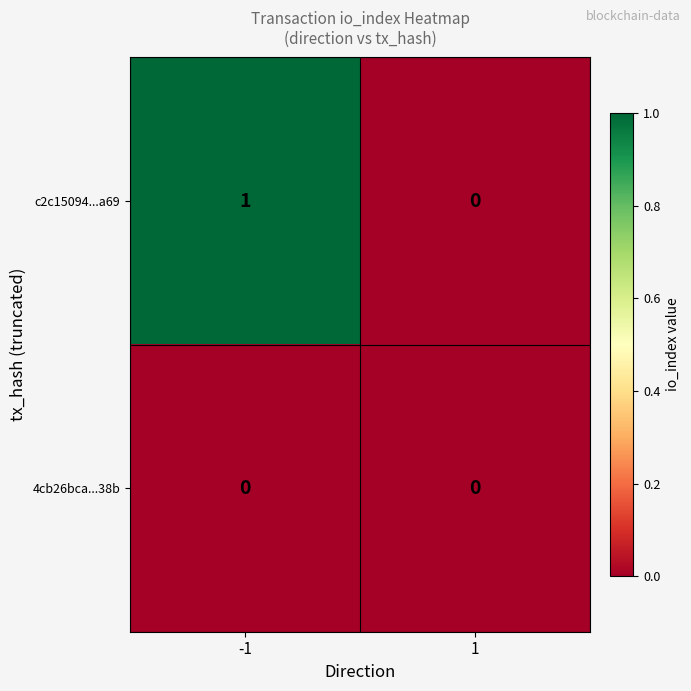

Which series has the largest range (max minus min)?

c2c15094...a69